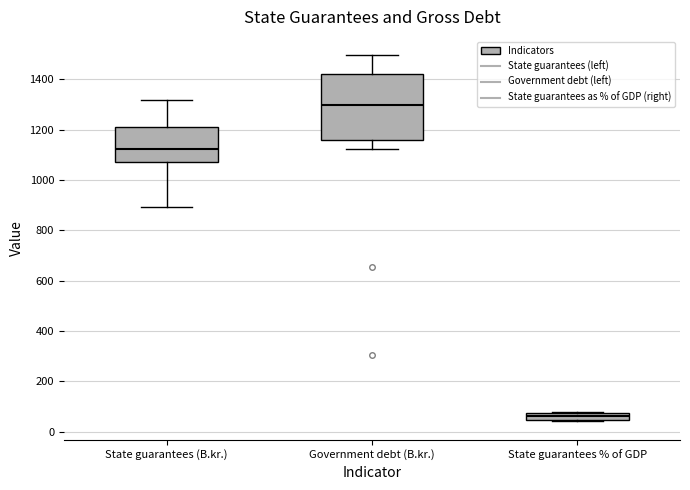

Which box's median line is the highest?

Government debt (B.kr.)